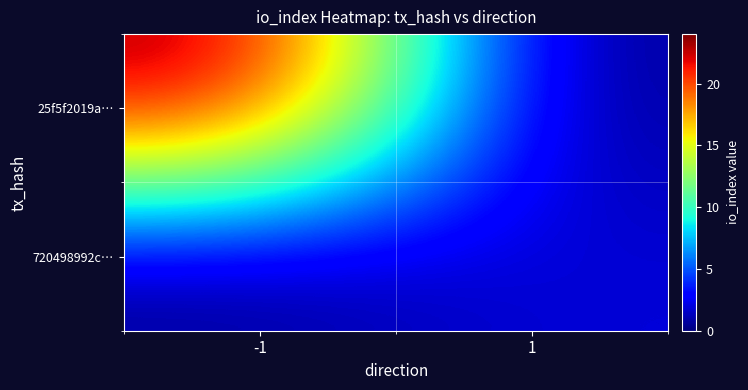

At how many categories does at least one series exceed 4?

1